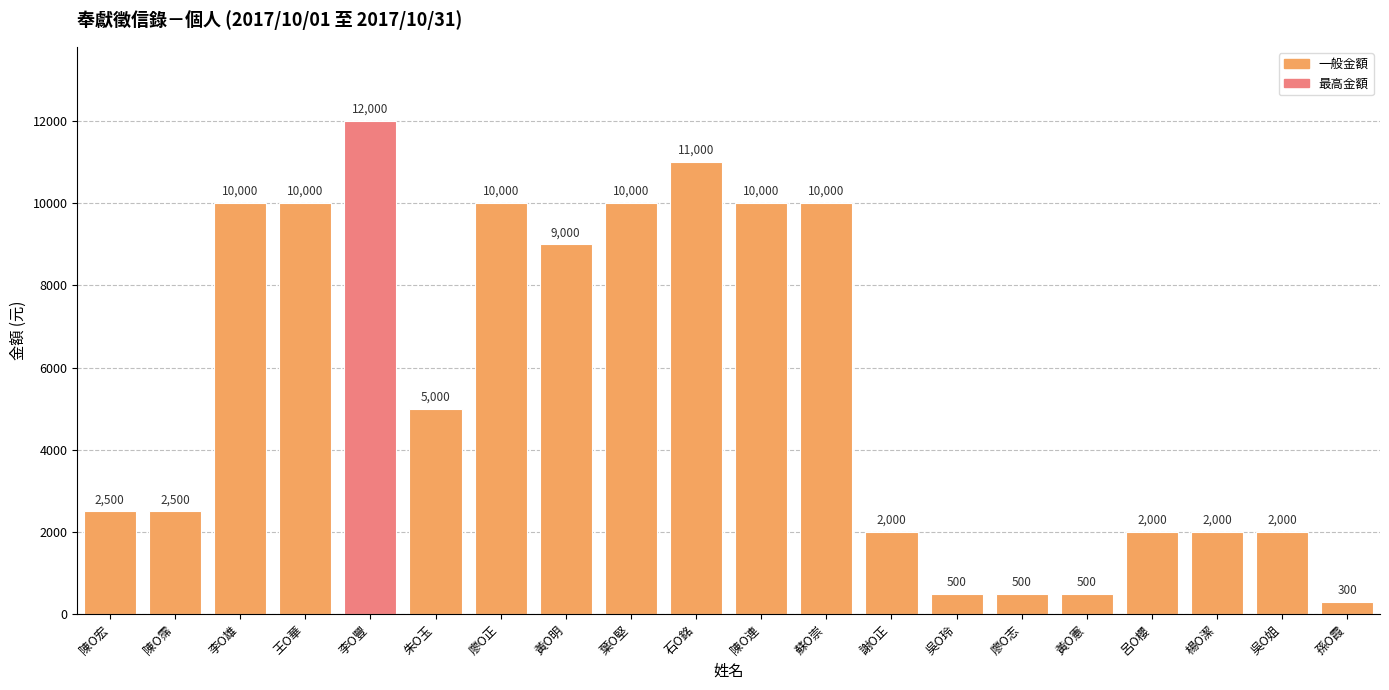

What is the average value?

5590